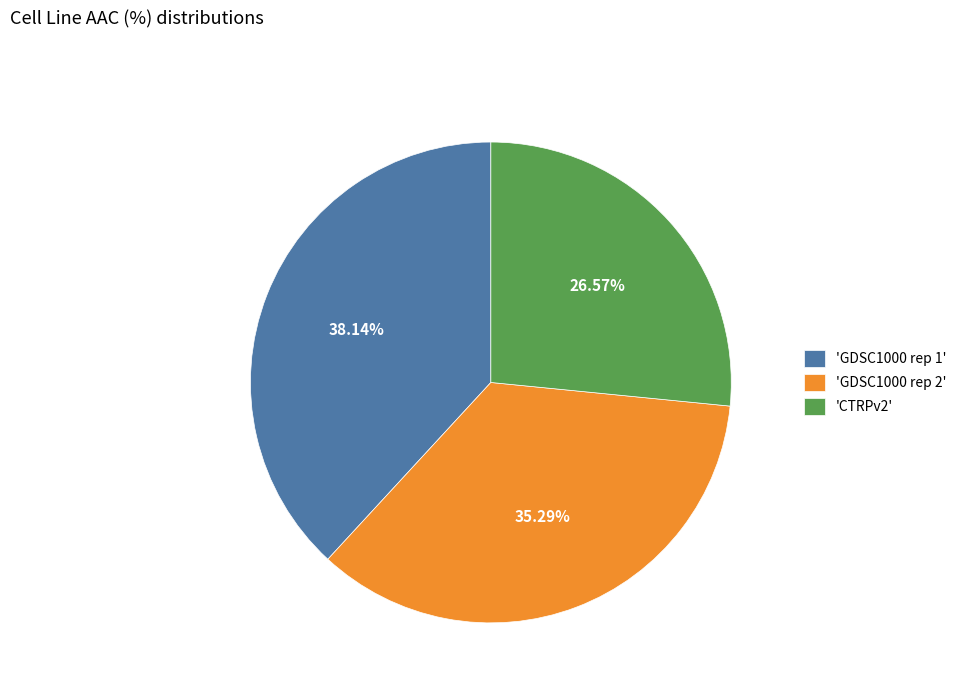

Between 'GDSC1000 rep 2' and 'CTRPv2', which is larger?

'GDSC1000 rep 2'